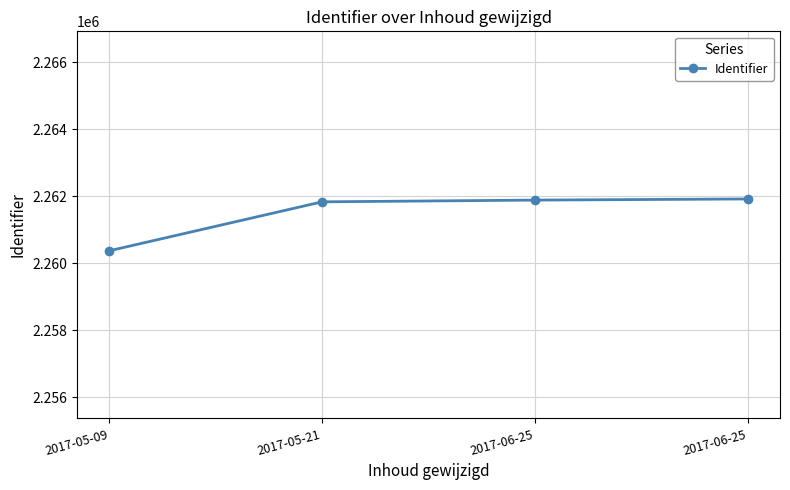

How many lines are shown in the chart?

1